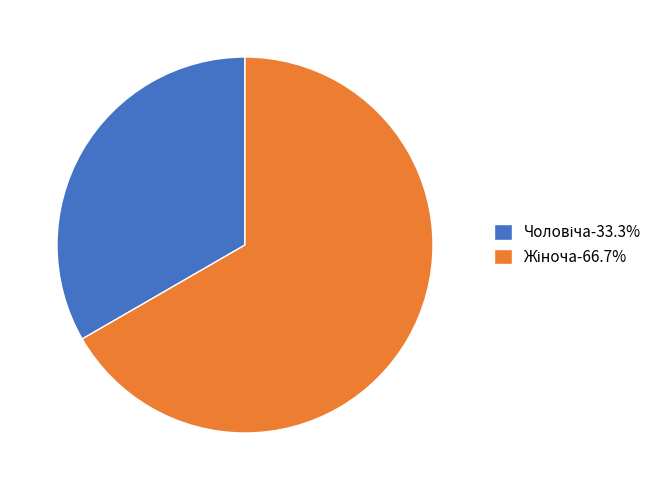

Is there a majority slice in this chart?

Yes